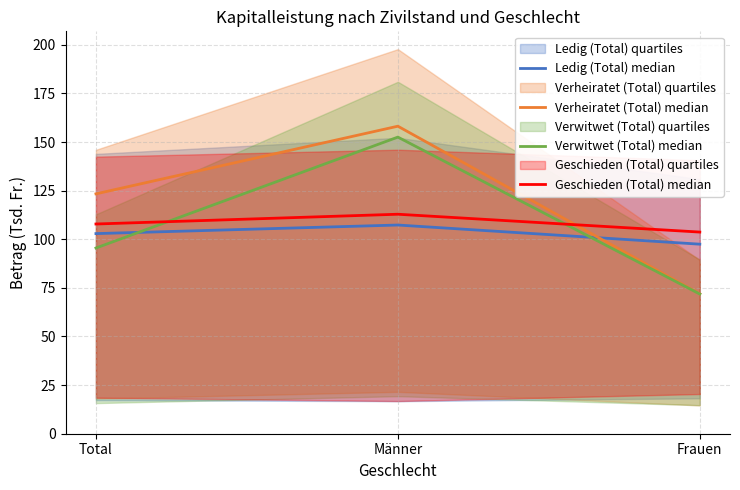

At which category is the sum across all series the highest?

Männer